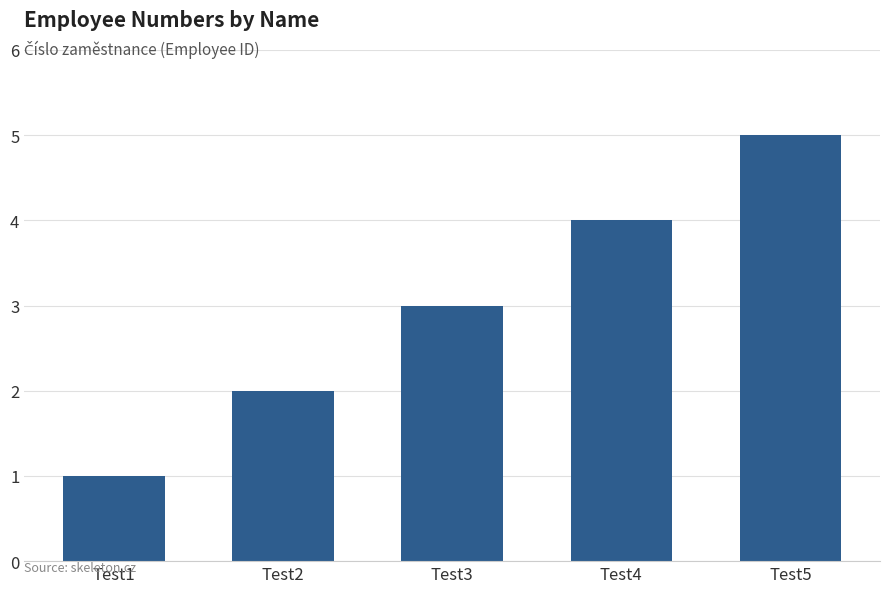

What is the difference between the maximum and minimum values?

4